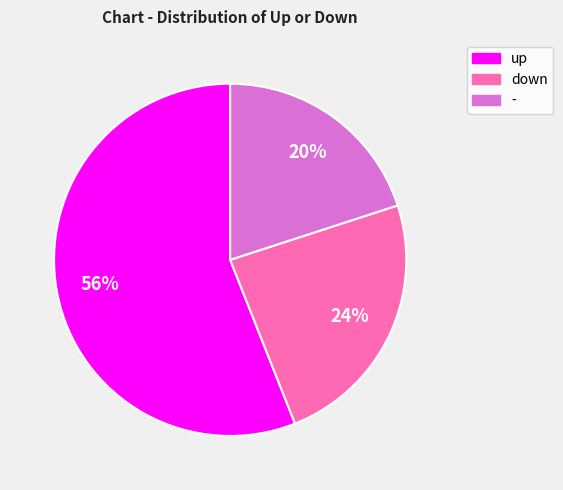

Do down and up together represent more than half of the pie?

Yes